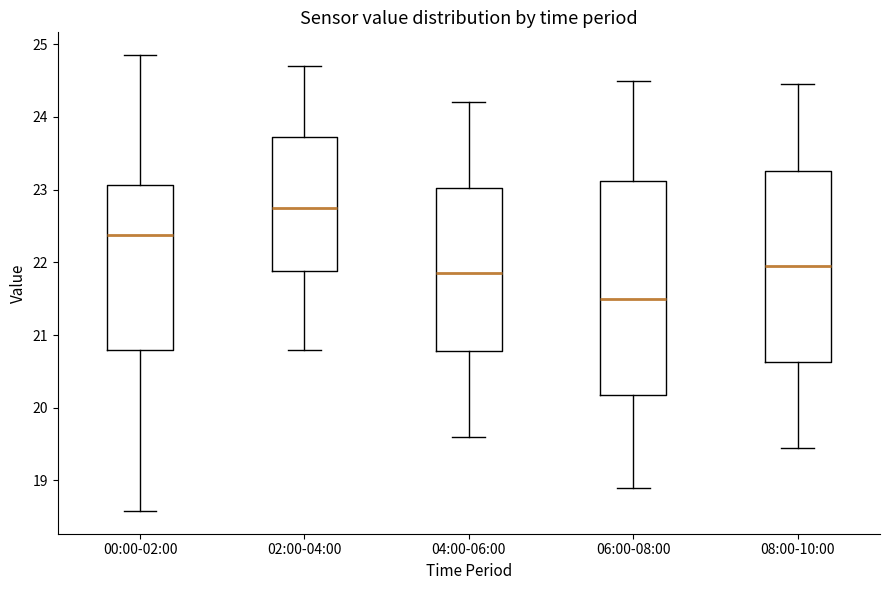

Reading left to right, transcribe this box plot: for each box, give where its median line is, the range the box spans, and where its two whiskers end, as read against the y-axis. The values are not printed on the chart, so give them approximately, as read against the axis.

00:00-02:00: median 22.4, box 20.8 to 23.1, whiskers 18.6 to 24.9
02:00-04:00: median 22.8, box 21.9 to 23.7, whiskers 20.8 to 24.7
04:00-06:00: median 21.9, box 20.8 to 23.0, whiskers 19.6 to 24.2
06:00-08:00: median 21.5, box 20.2 to 23.1, whiskers 18.9 to 24.5
08:00-10:00: median 22.0, box 20.6 to 23.3, whiskers 19.5 to 24.5